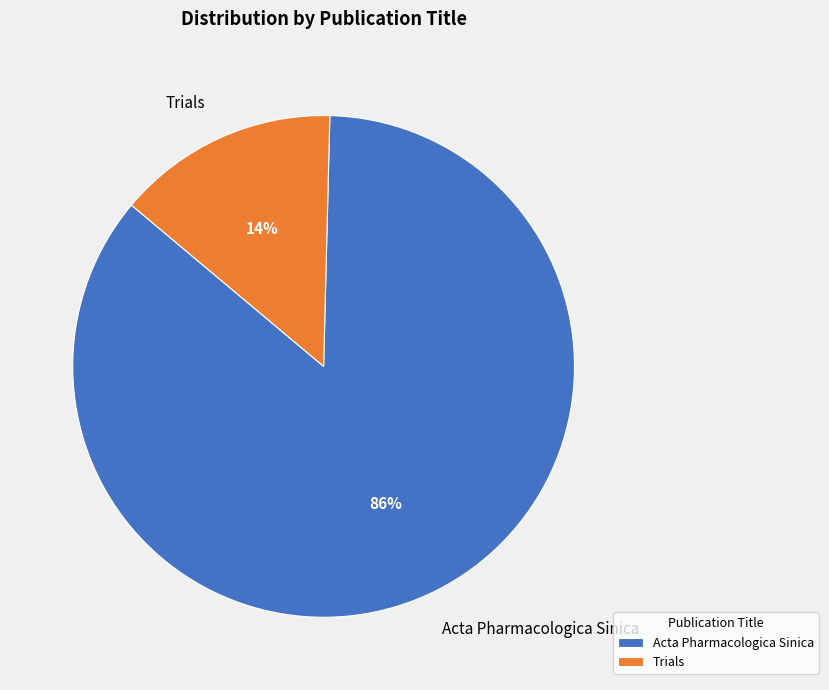

How many segments does this pie chart have?

2